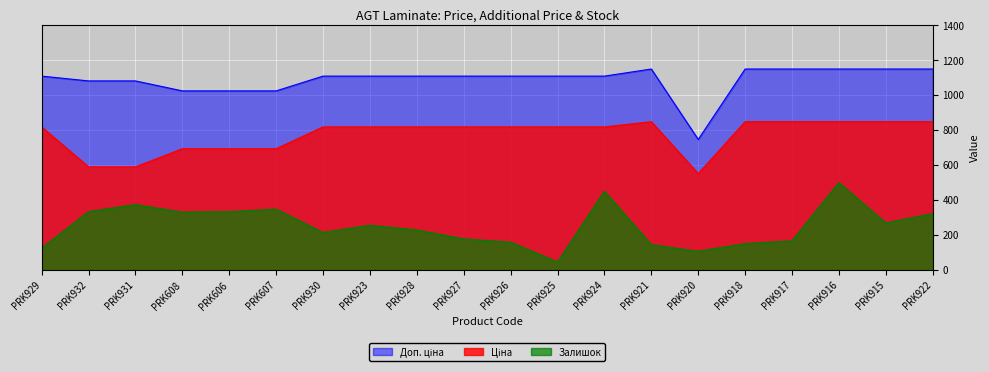

Reading left to right, list all the values displayed in this chart.

Ціна: PRK929=818.5	PRK932=589.9	PRK931=589.9	PRK608=693.7	PRK606=693.7	PRK607=693.7	PRK930=818.5	PRK923=818.5	PRK928=818.5	PRK927=818.5	PRK926=818.5	PRK925=818.5	PRK924=818.5	PRK921=848.4	PRK920=551.5	PRK918=848.4	PRK917=848.4	PRK916=848.4	PRK915=848.4	PRK922=848.4
Доп. ціна: PRK929=1109.2	PRK932=1081.7	PRK931=1081.7	PRK608=1024.6	PRK606=1024.6	PRK607=1024.6	PRK930=1109.2	PRK923=1109.2	PRK928=1109.2	PRK927=1109.2	PRK926=1109.2	PRK925=1109.2	PRK924=1109.2	PRK921=1149.7	PRK920=747.0	PRK918=1149.7	PRK917=1149.7	PRK916=1149.7	PRK915=1149.7	PRK922=1149.7
Залишок: PRK929=125.0	PRK932=334.0	PRK931=374.0	PRK608=331.0	PRK606=334.0	PRK607=348.0	PRK930=215.0	PRK923=256.0	PRK928=229.0	PRK927=178.0	PRK926=159.0	PRK925=46.0	PRK924=451.0	PRK921=145.0	PRK920=107.0	PRK918=151.0	PRK917=167.0	PRK916=500.0	PRK915=269.0	PRK922=323.0